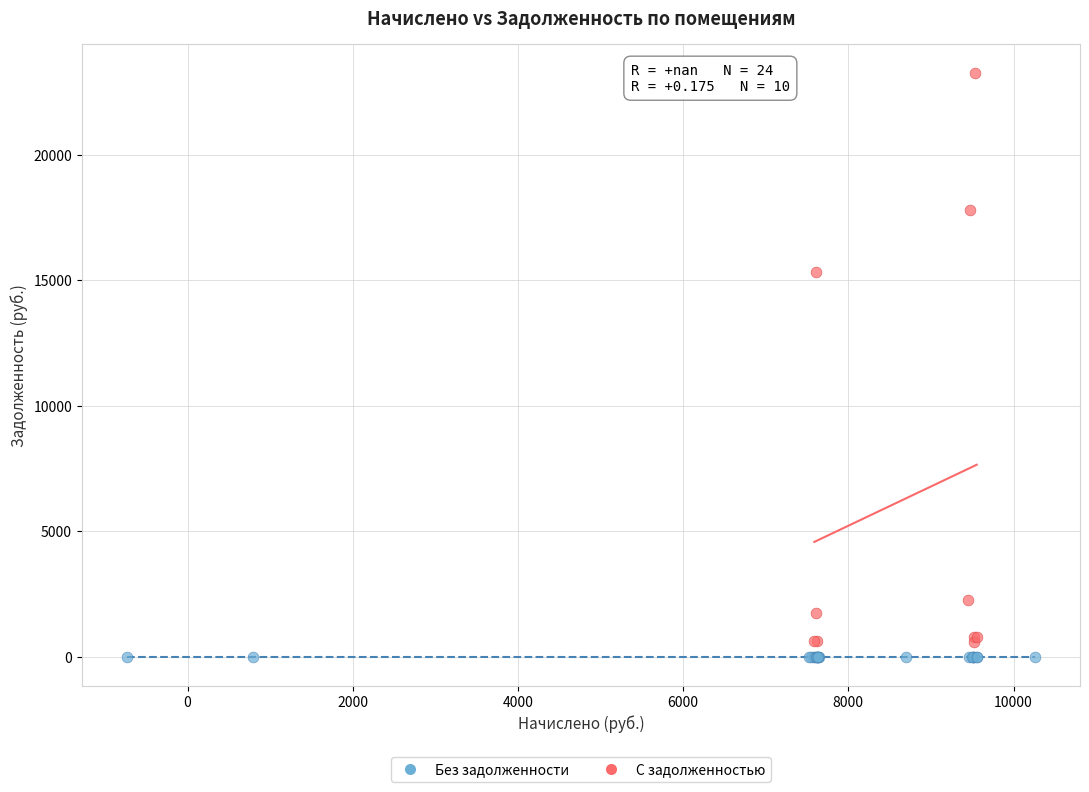

Which series reaches the maximum Y coordinate?

С задолженностью